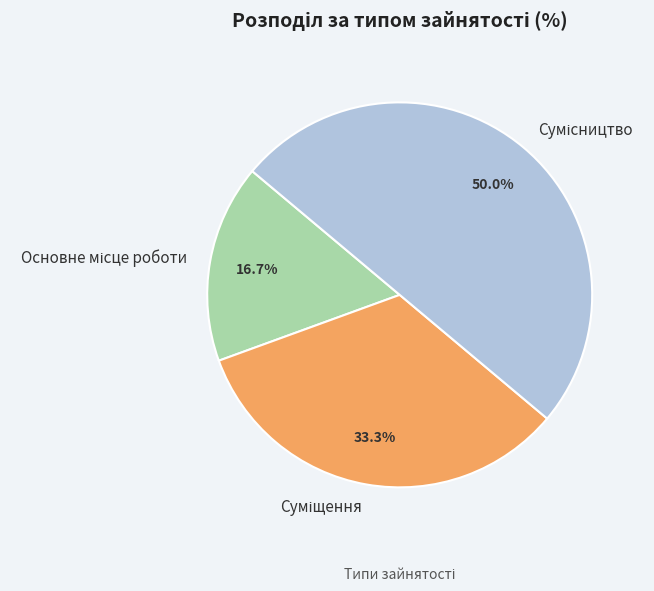

How many slices are in this pie chart?

3